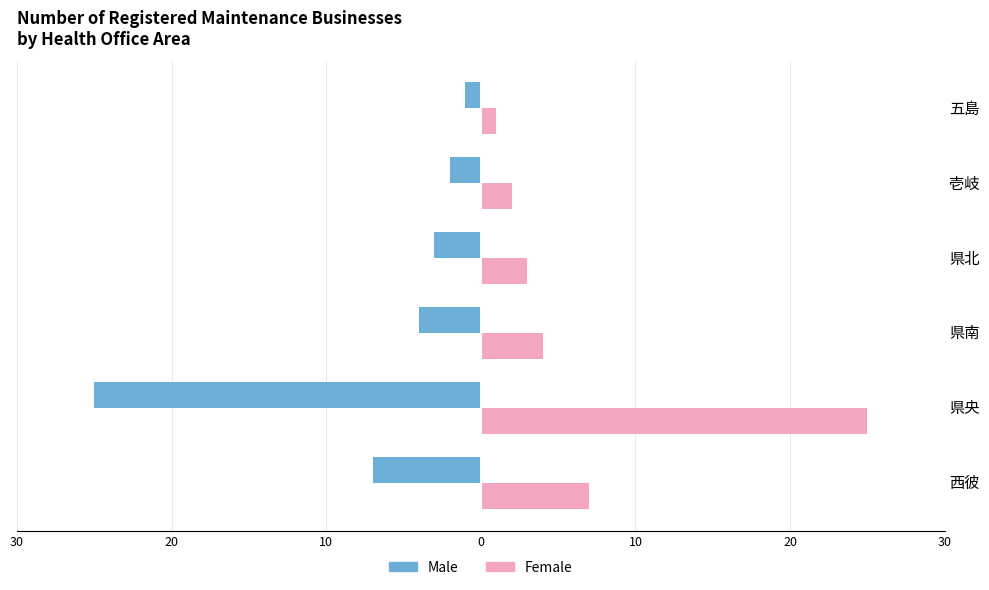

What are all the series names shown in the legend?

Male, Female